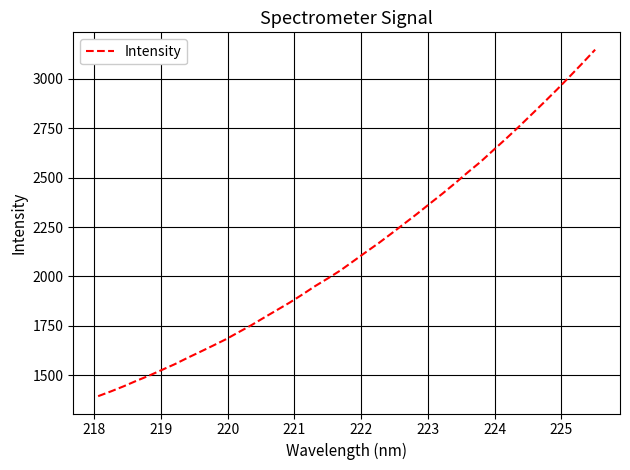

What is the maximum value shown in the chart?

3148.3